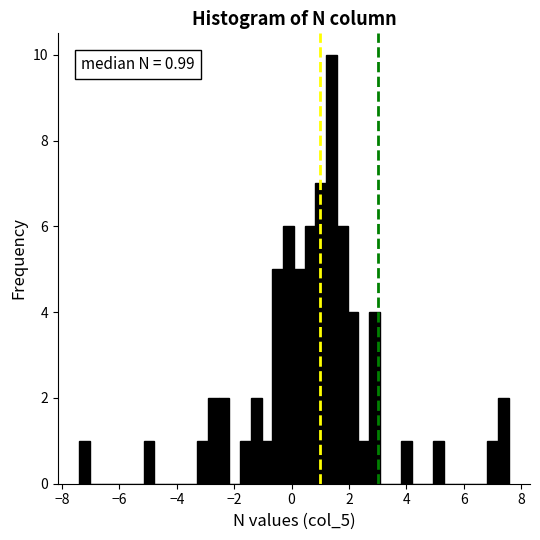

Around what value on the x-axis is the tallest bar? Give the approximate position of its centre, as read against the axis.

1.4